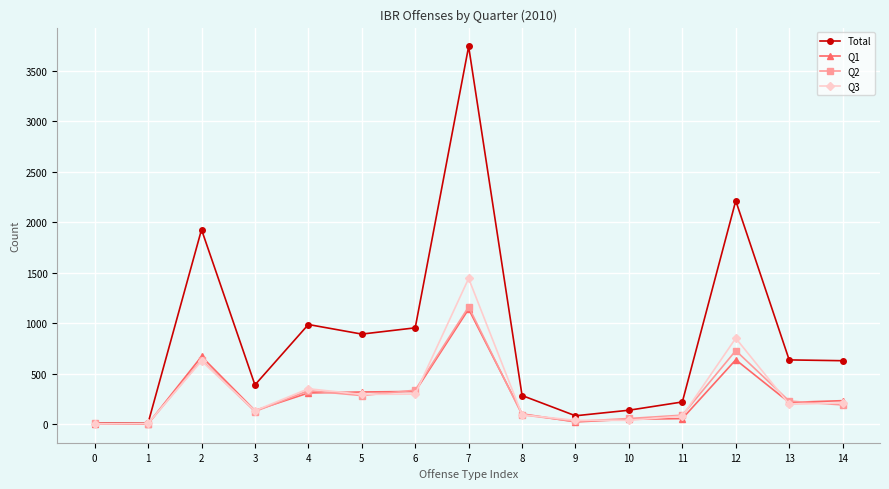

What is the maximum value shown in the chart?

3743